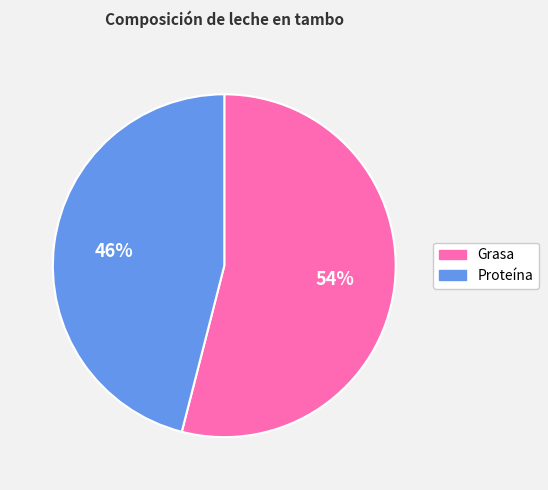

Does Grasa represent more than half of the total?

Yes